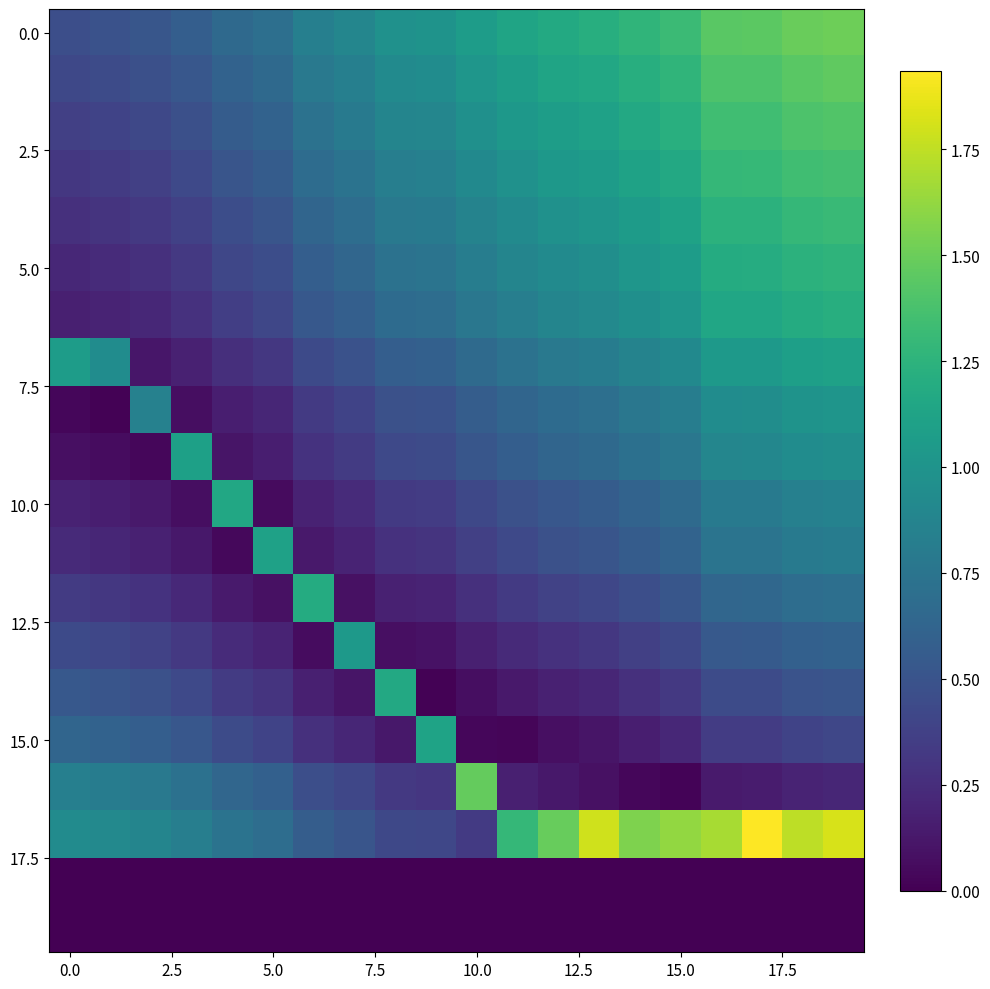

At how many categories does at least one series exceed 0?

20